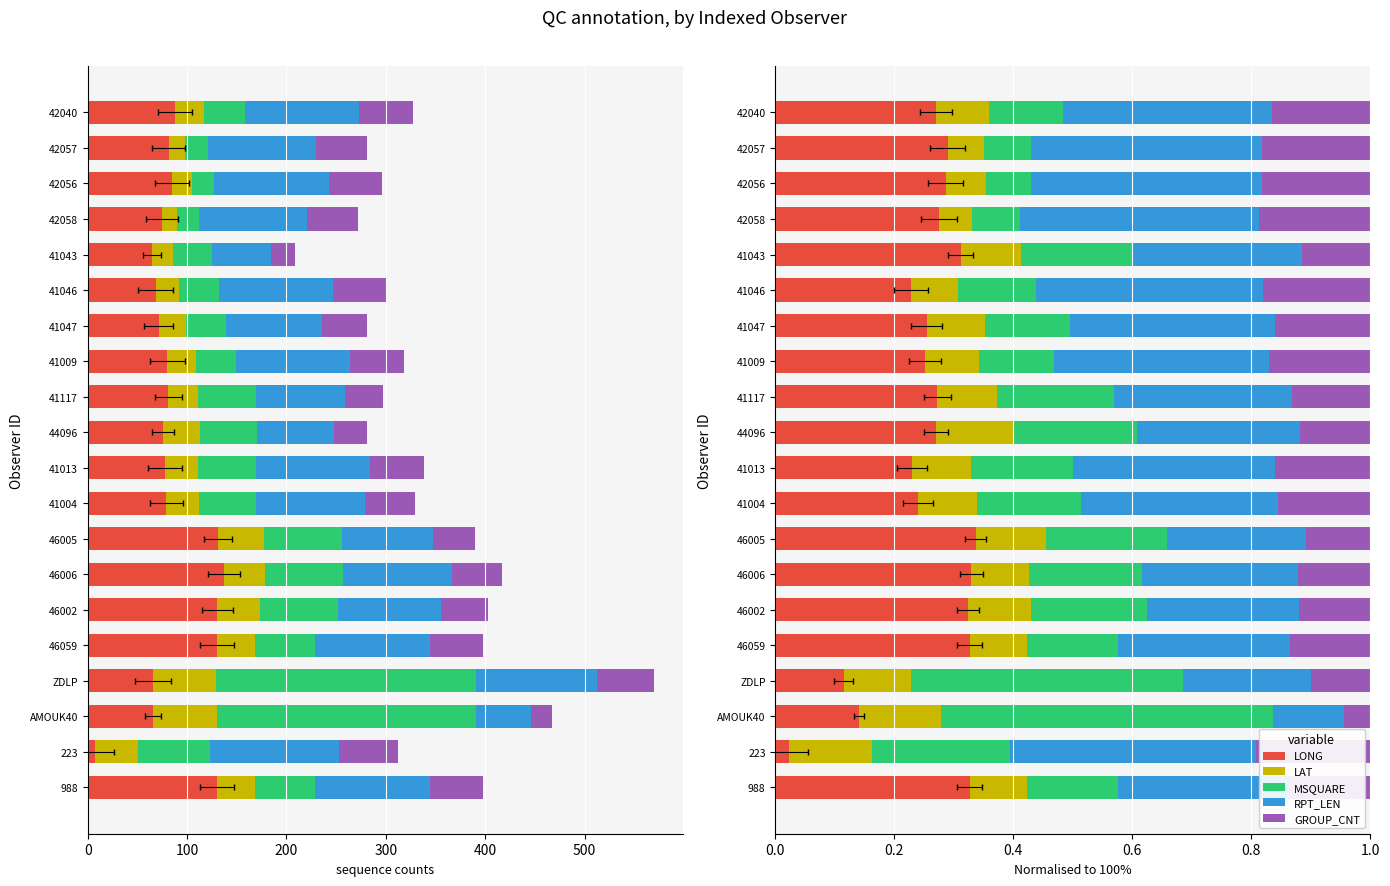

Which series changed the most between ZDLP and 41009?

MSQUARE